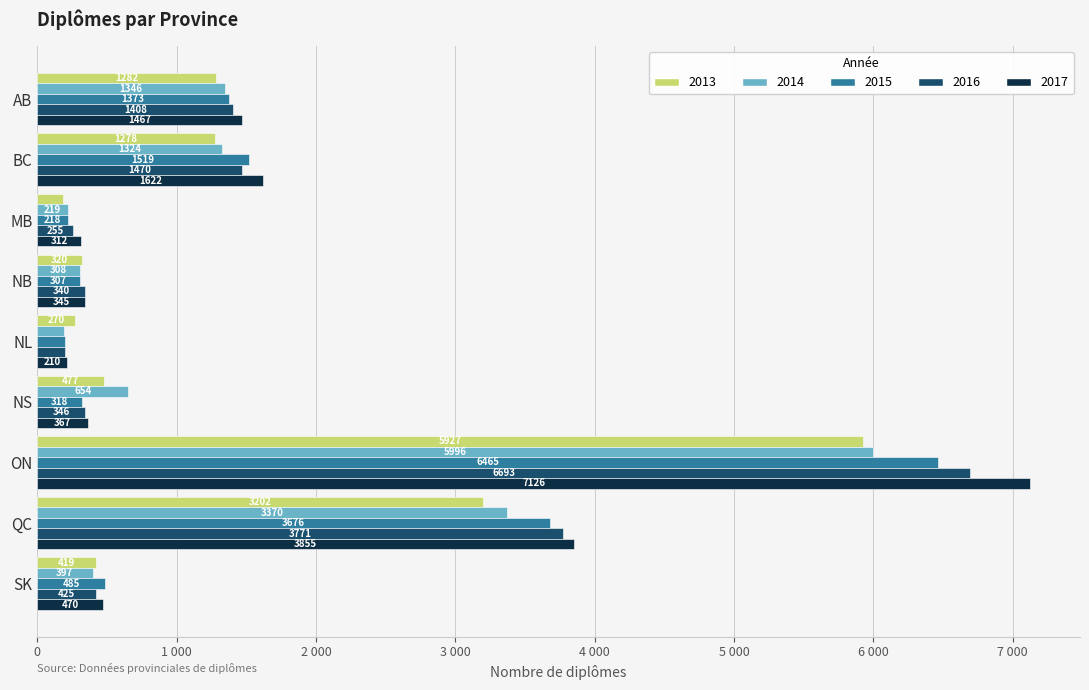

Which category has the highest value in the 2017 series?

ON